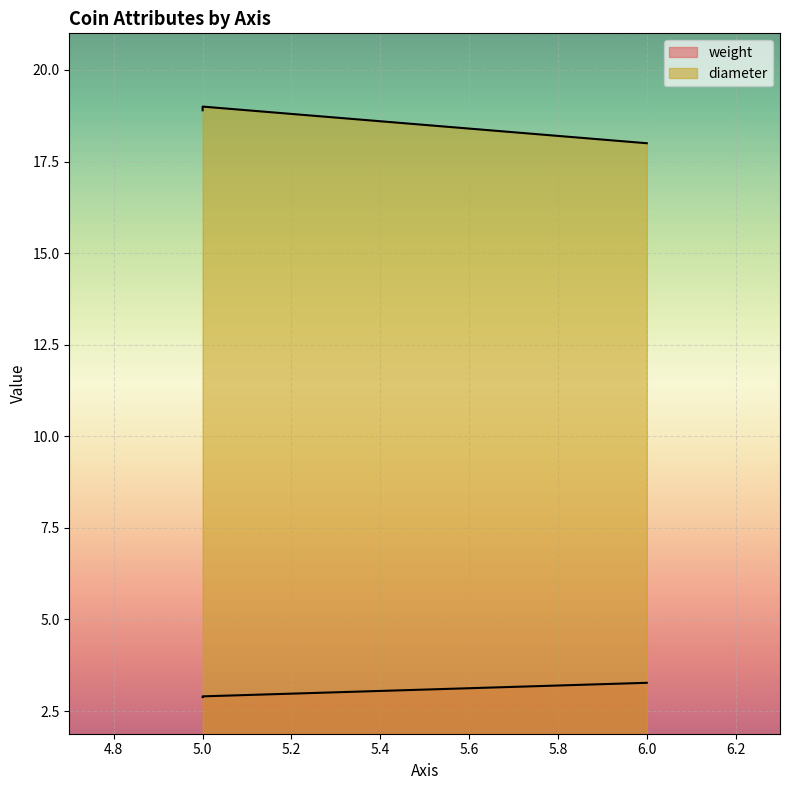

What is the difference between the maximum and minimum values in the diameter series?

1.0